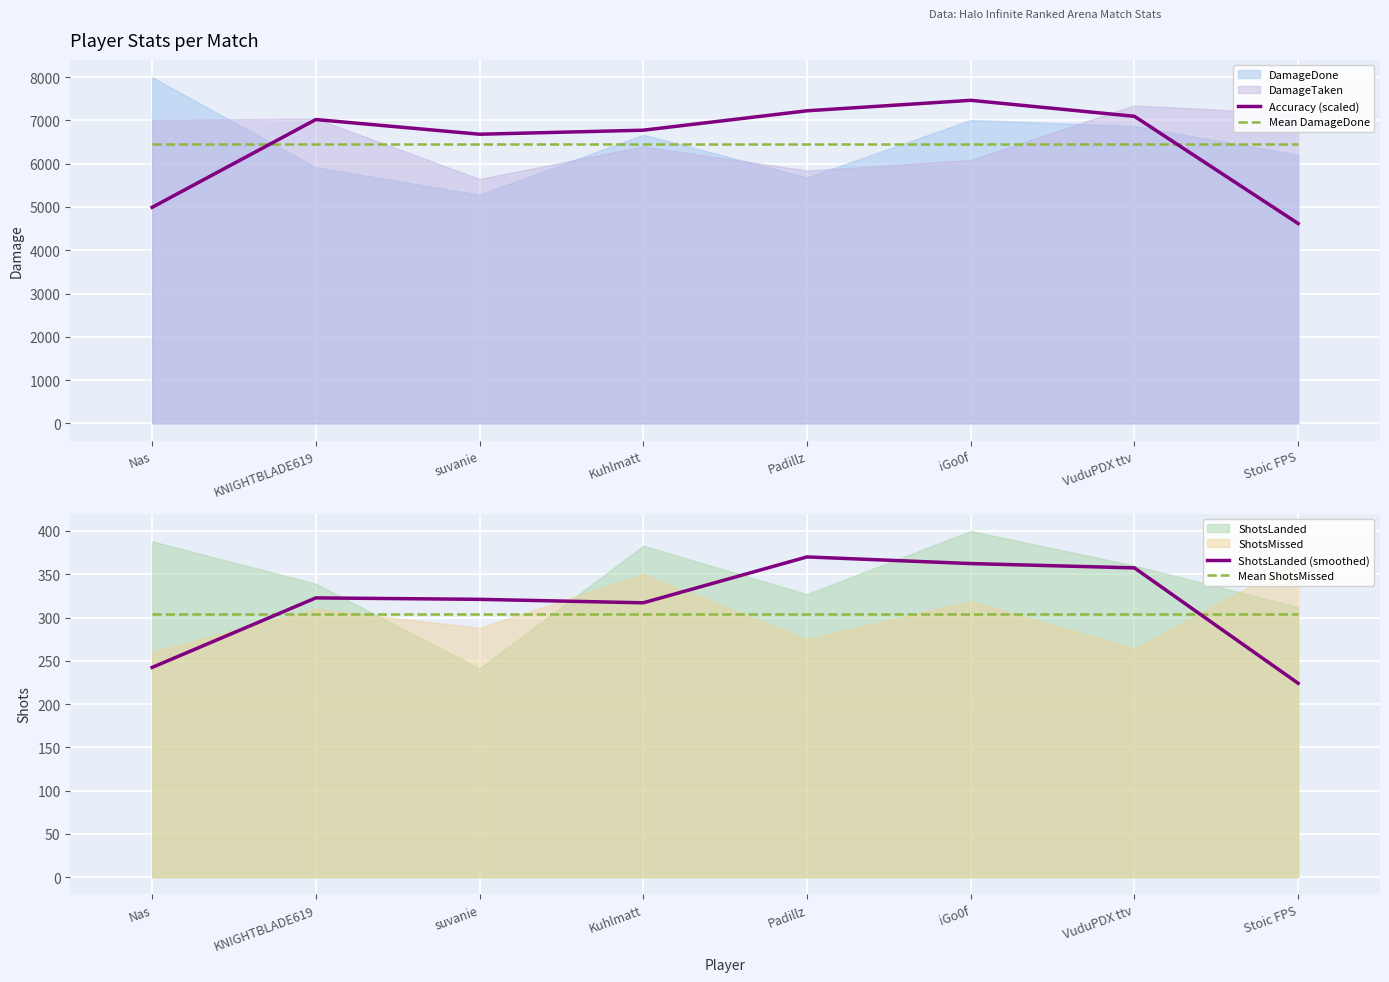

Is the value of Accuracy (scaled) at iGo0f greater than the value of Mean DamageDone at VuduPDX ttv?

Yes